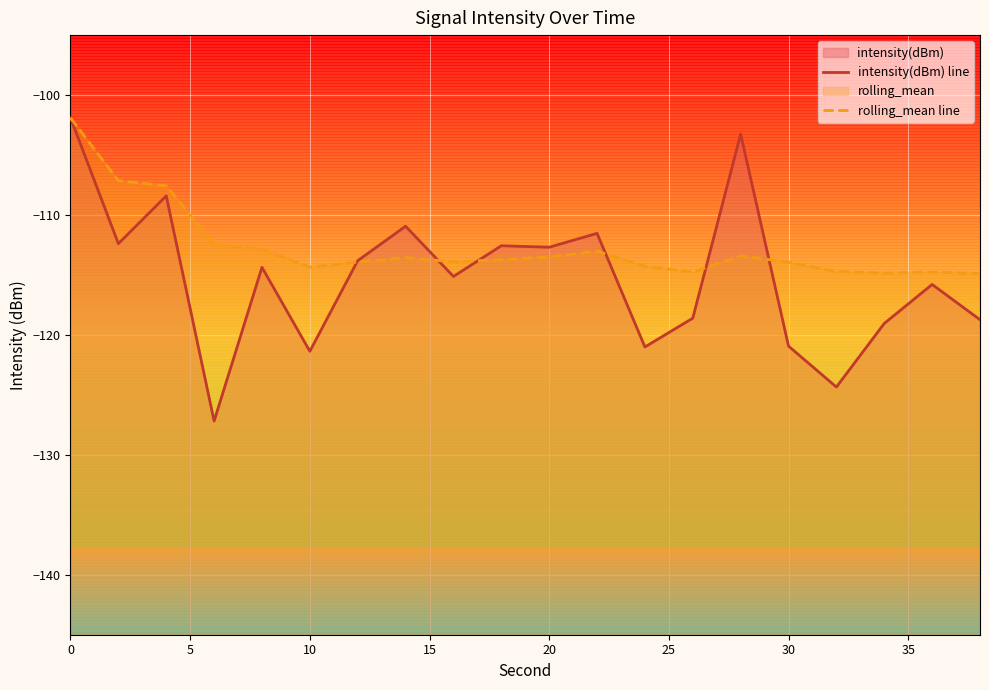

True or false: intensity(dBm) line has more than 1 points higher than both neighbors.

True